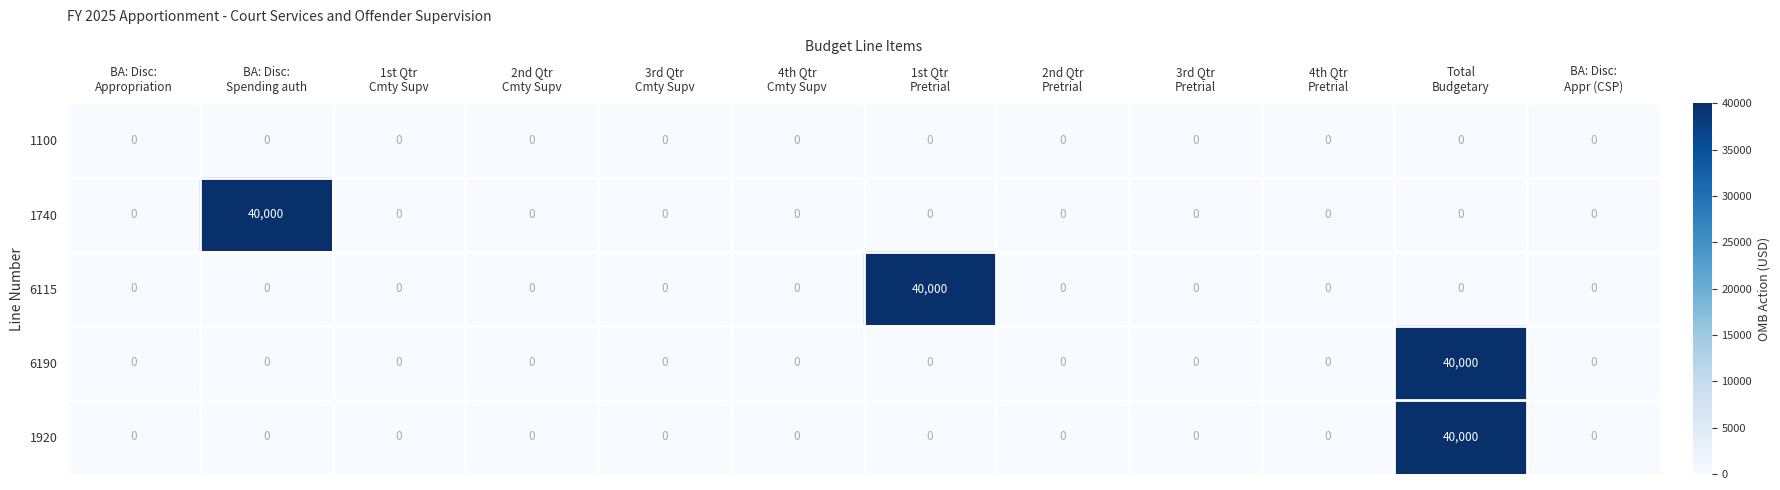

At how many categories does at least one series exceed 17899?

3